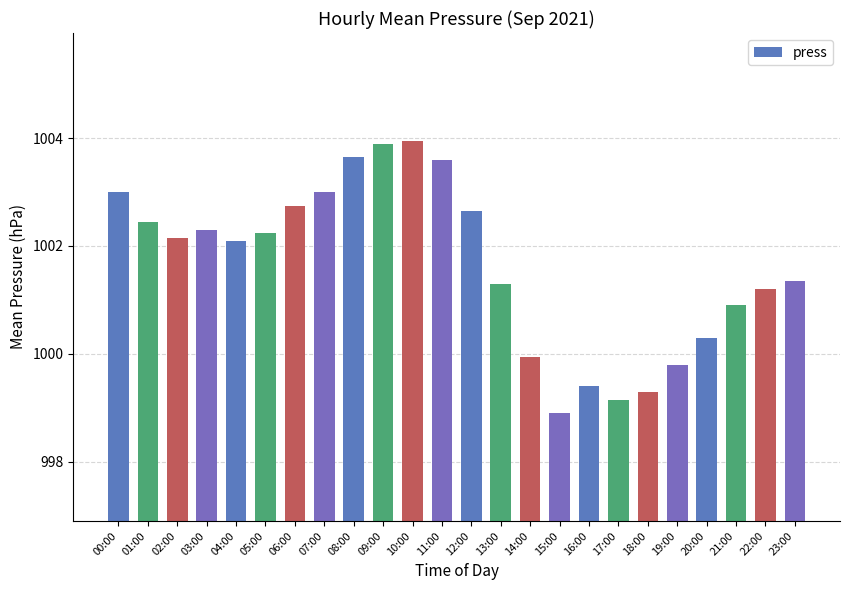

Is it true that the value at 05:00 is 1002.2?

True